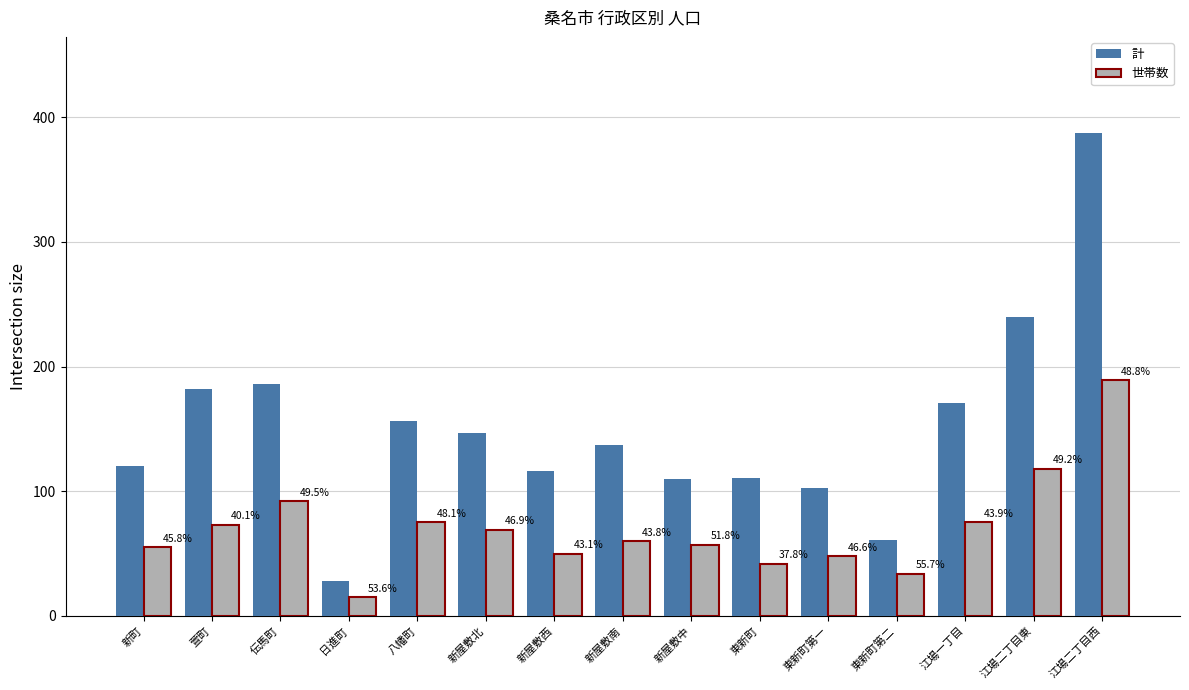

How many bars are there in total?

30